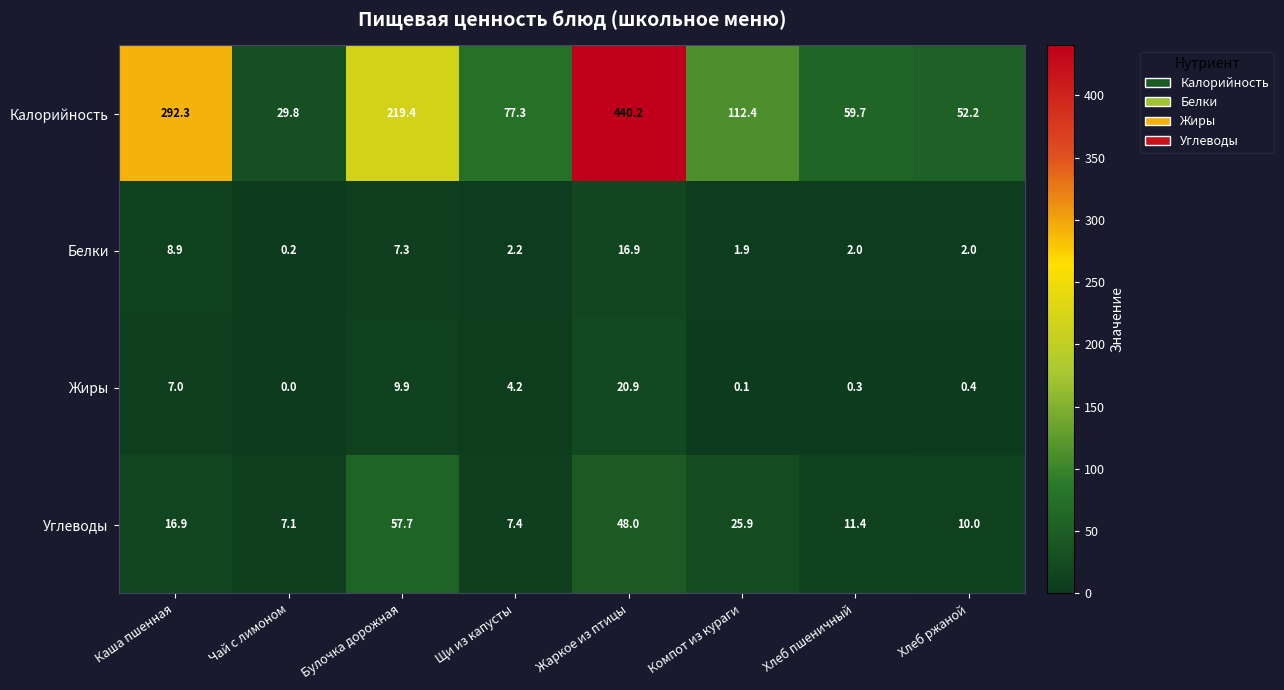

What is the difference between the second highest and second lowest values in the Углеводы series?

40.6